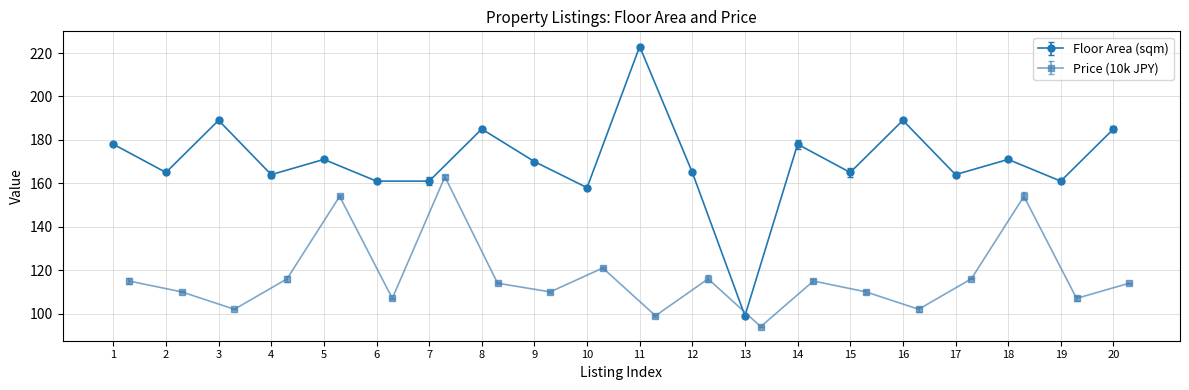

What is the smallest value displayed?

94